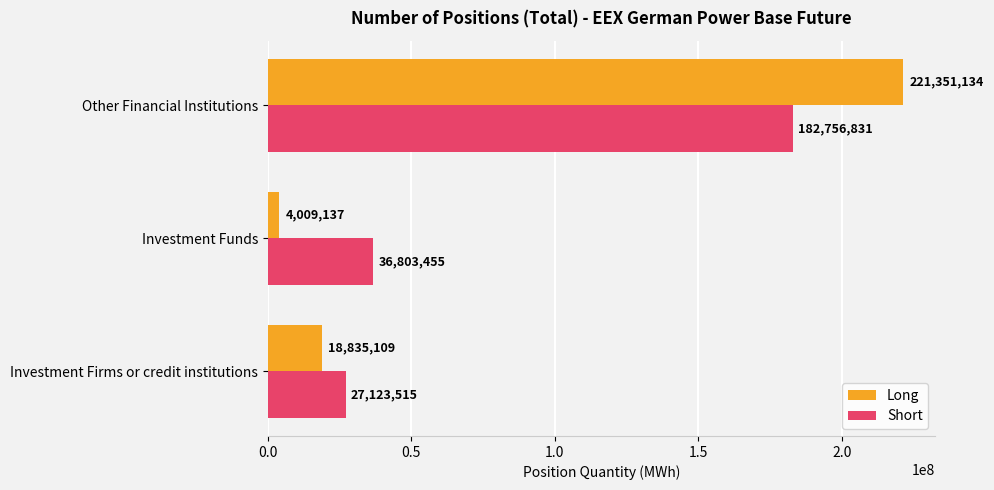

What is the maximum value for Short?

182756830.5